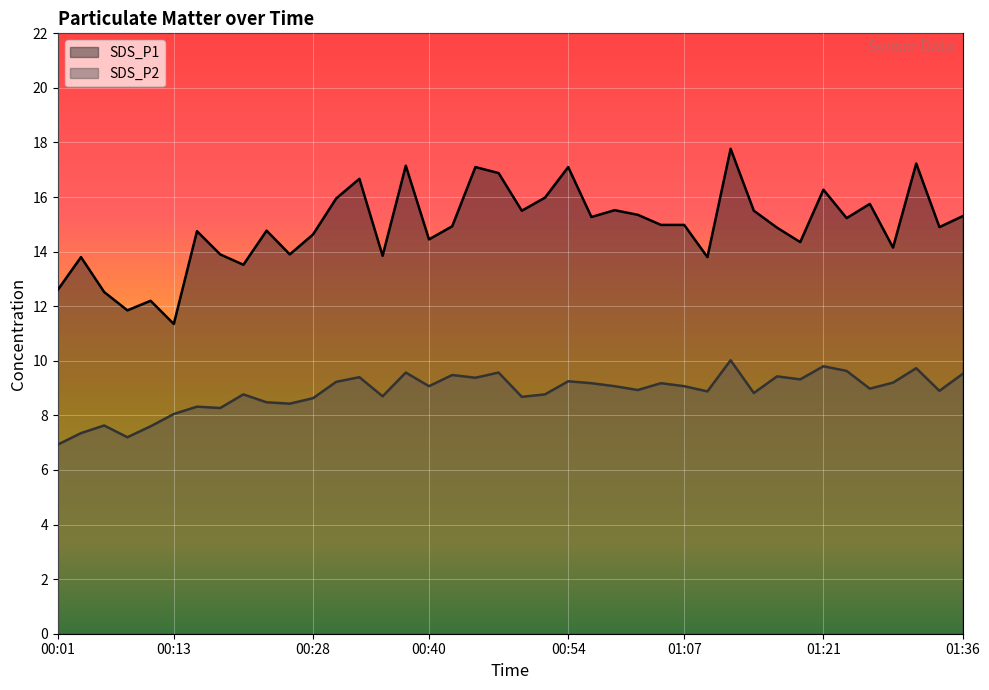

What is the total value across all series at 00:54?

26.4